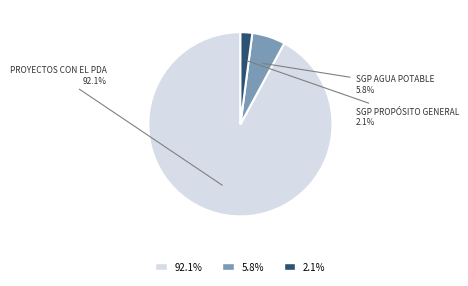

To the nearest percent, what is the difference between the largest and smallest slice percentages?

90%